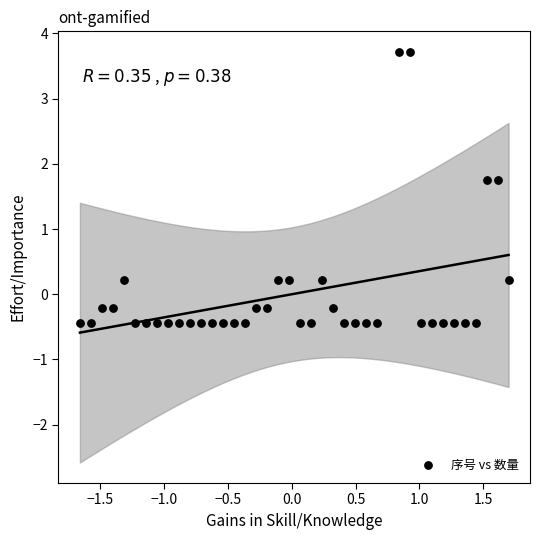

What is the range of Y values (max minus min)?

4.2